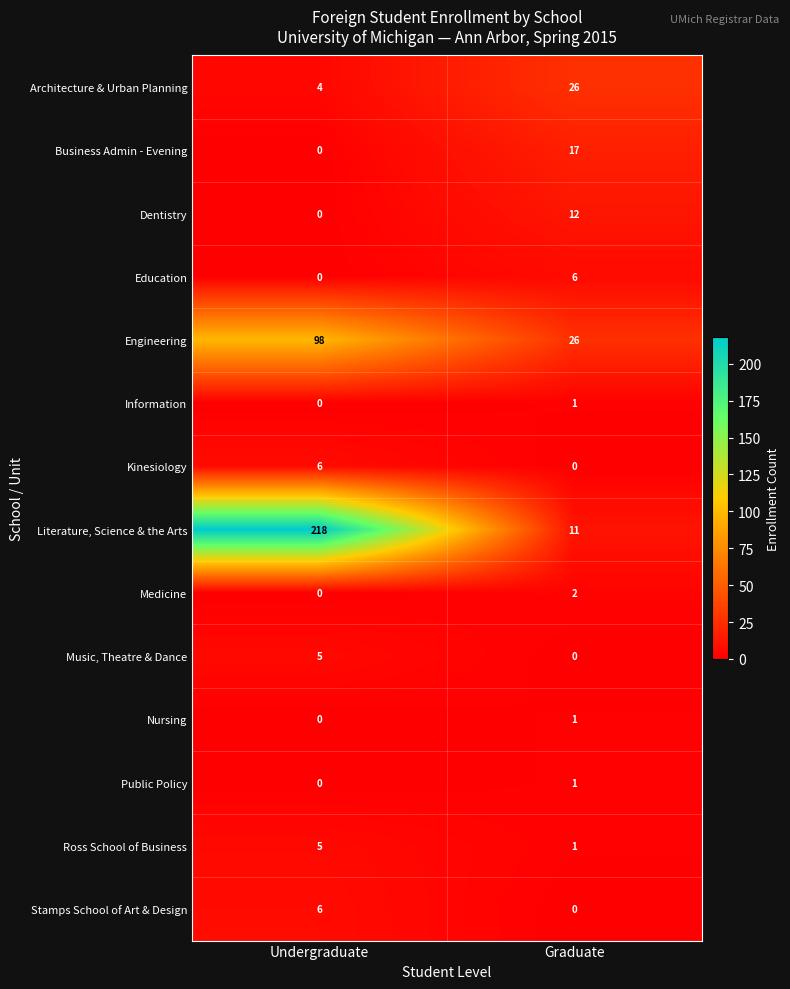

Which series has the largest total across all categories?

Literature, Science & the Arts